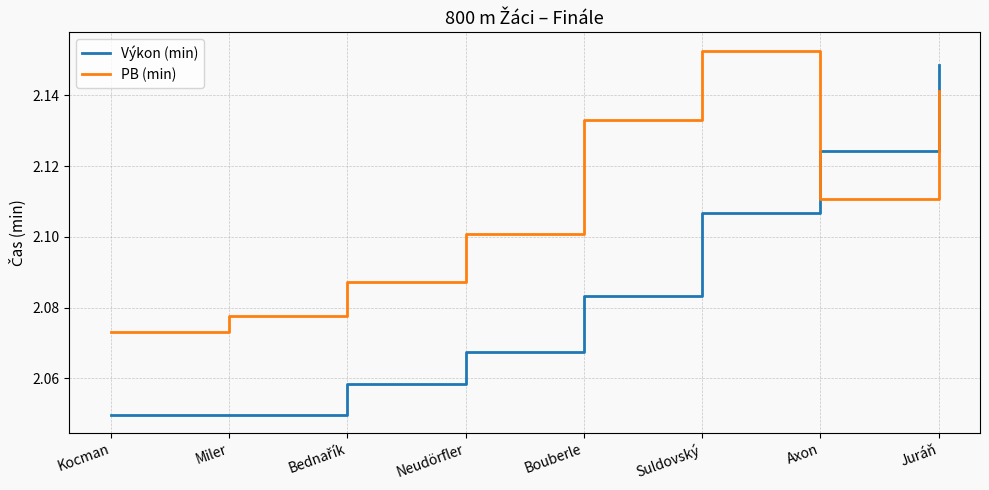

Rank the series by their average value, from lowest to highest.

Výkon (min), PB (min)